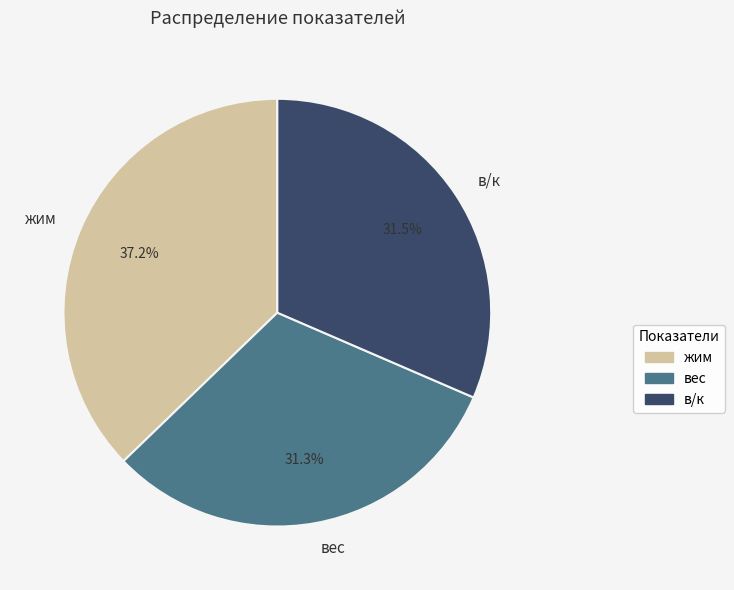

Does any single category account for the majority?

No